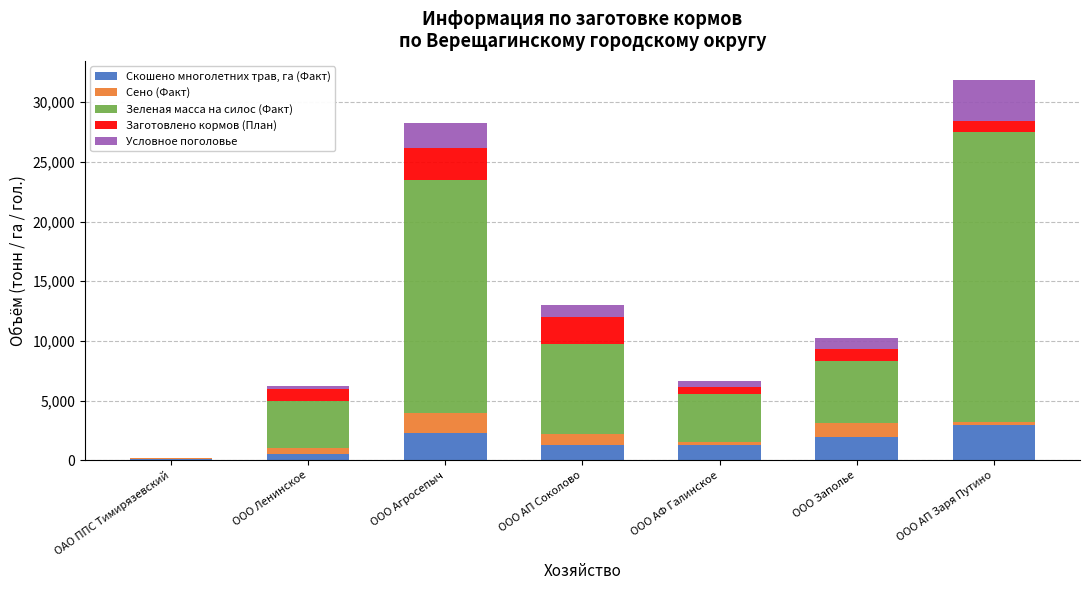

What is the highest value of the Скошено многолетних трав, га (Факт) series?

2971.0